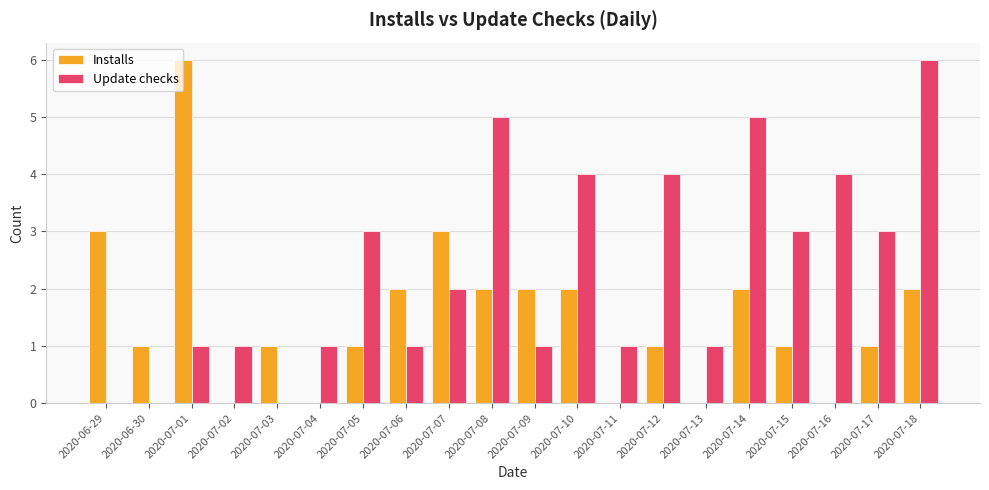

Reading left to right, transcribe all the data shown in this chart.

Installs: 3	1	6	0	1	0	1	2	3	2	2	2	0	1	0	2	1	0	1	2
Update checks: 0	0	1	1	0	1	3	1	2	5	1	4	1	4	1	5	3	4	3	6